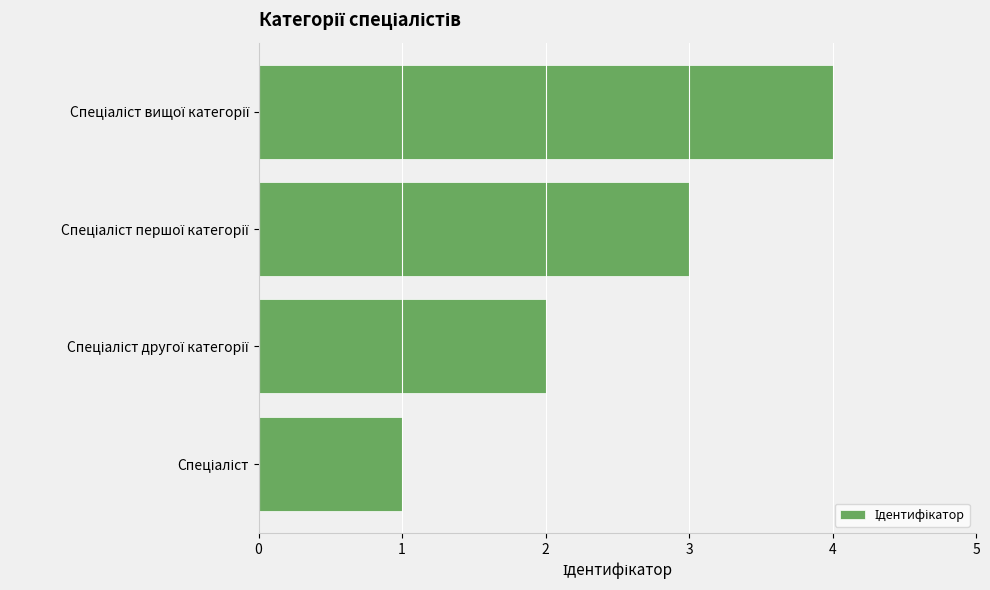

Does the chart contain any negative values?

No